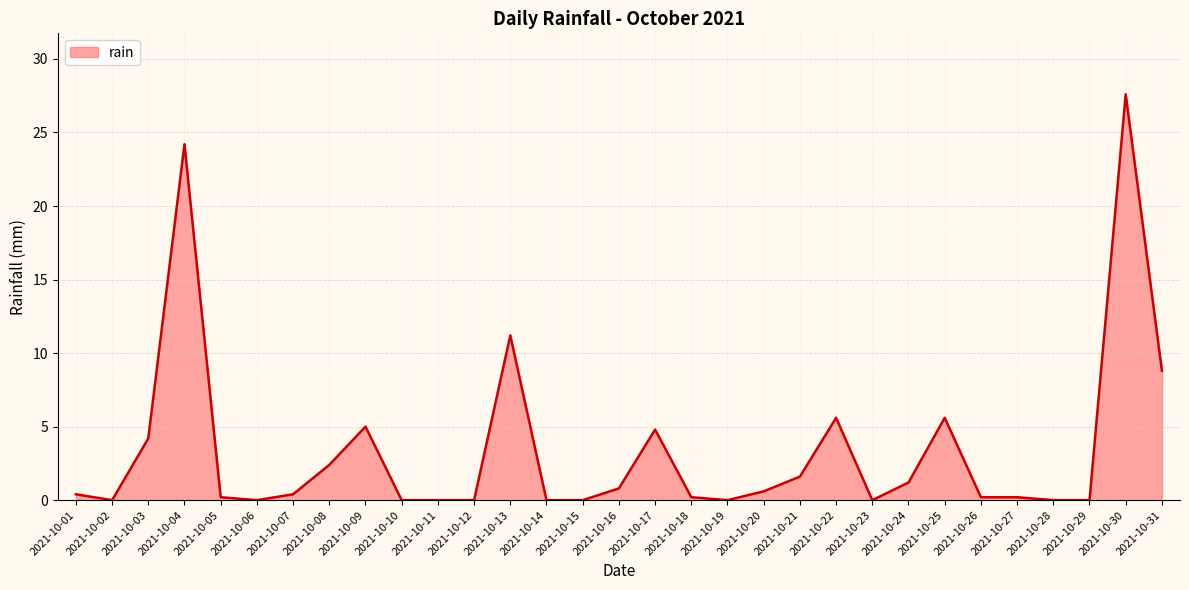

What is the average value?

3.4